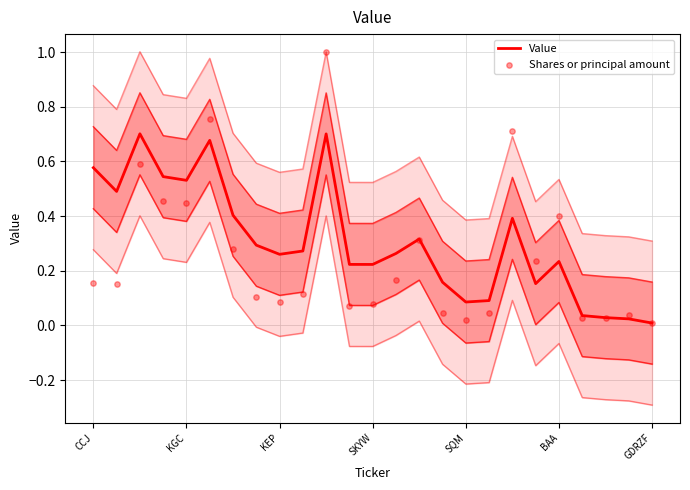

At which category is the sum across all series the highest?

10